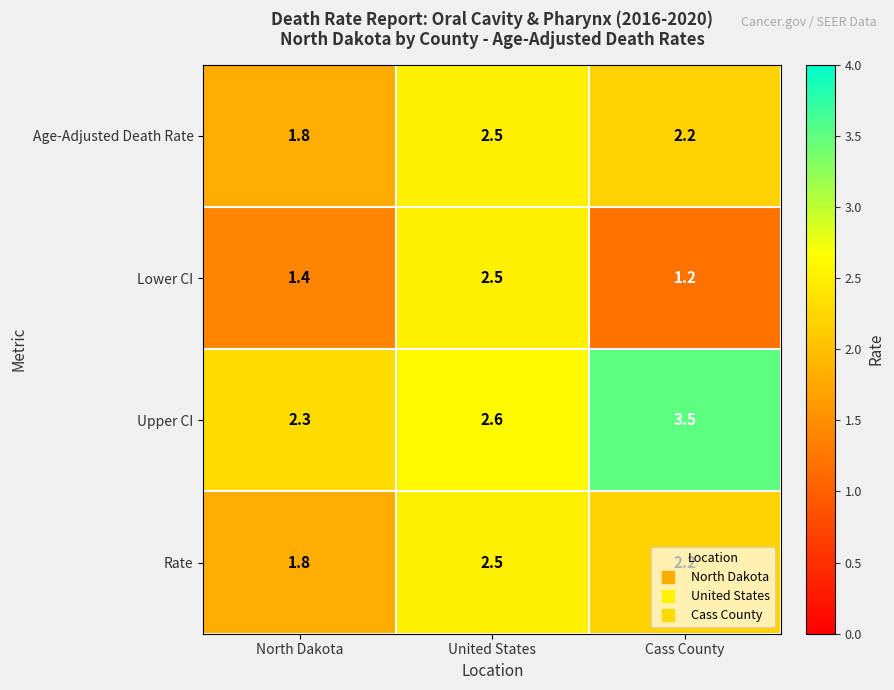

Rank the categories by Upper CI value from lowest to highest.

North Dakota, United States, Cass County